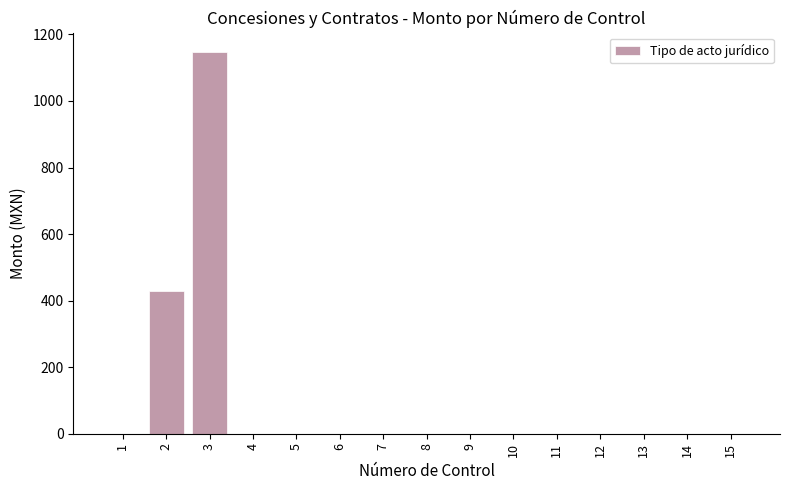

Count the number of categories in the chart.

15